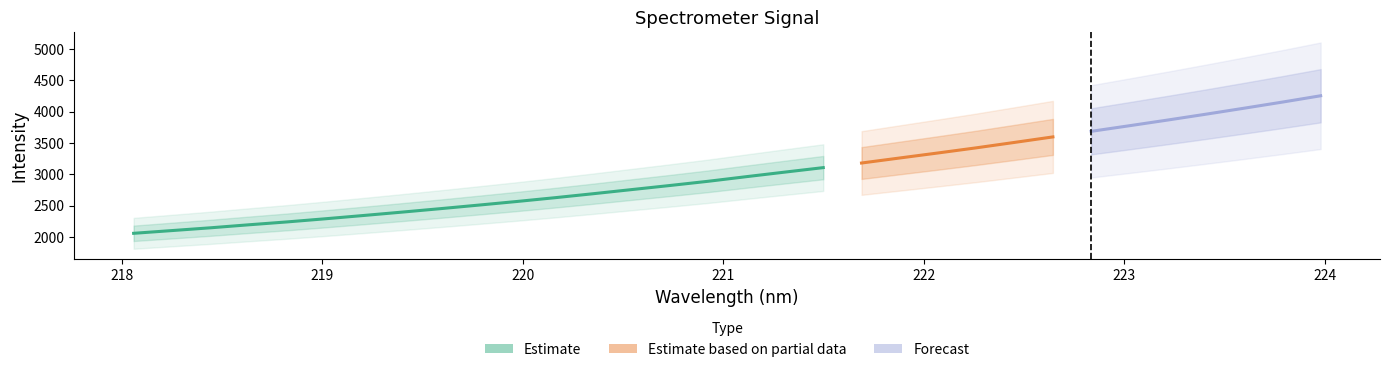

How many values exceed 2962?

16